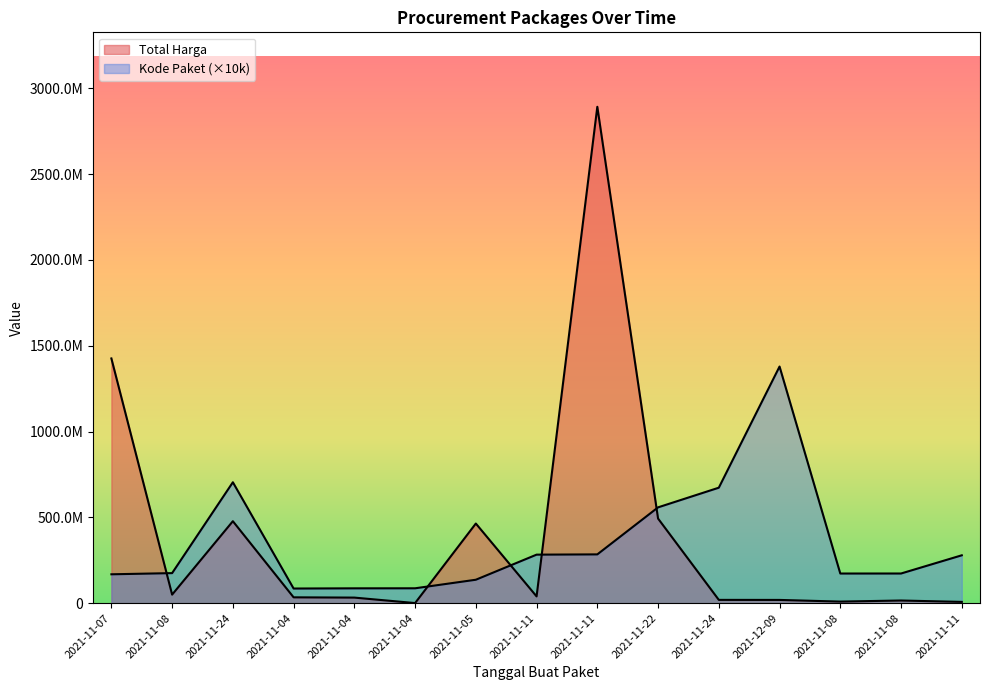

In Kode Paket, how many points are higher than both neighbors (excluding endpoints)?

2